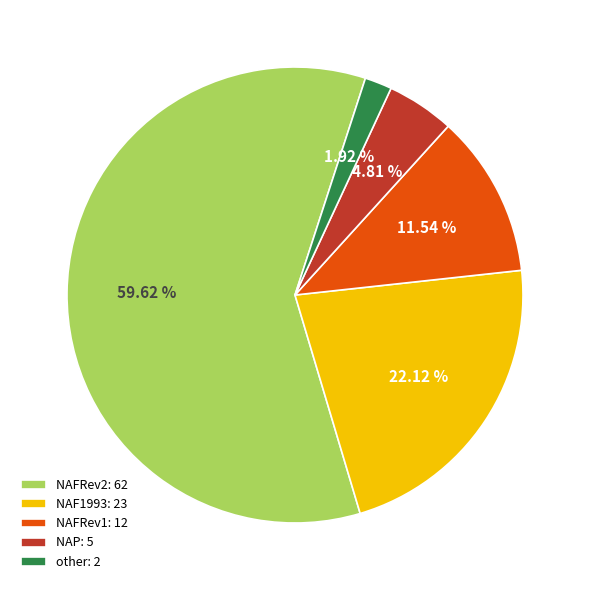

Count the number of slices in the pie.

5